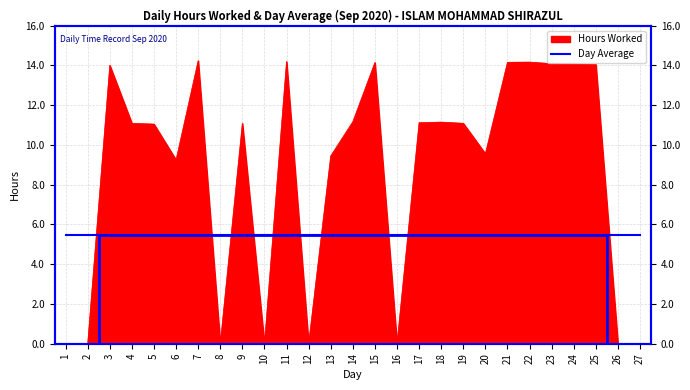

How many points are higher than both their immediate neighbors (excluding endpoints)?

7